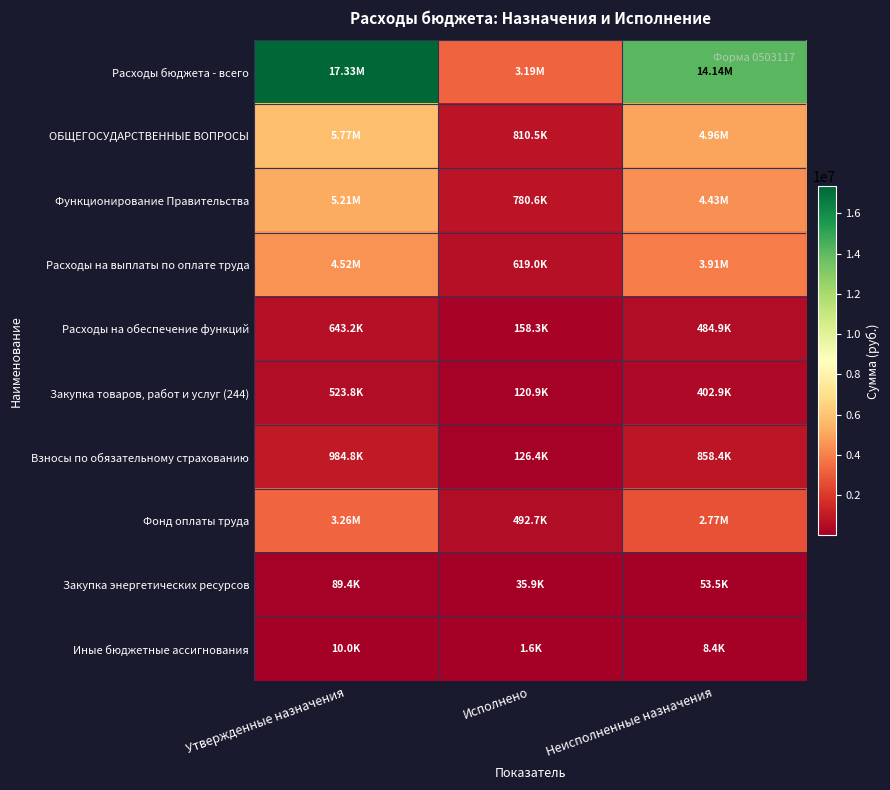

What is the total value across all series at Неисполненные назначения?

32015649.9